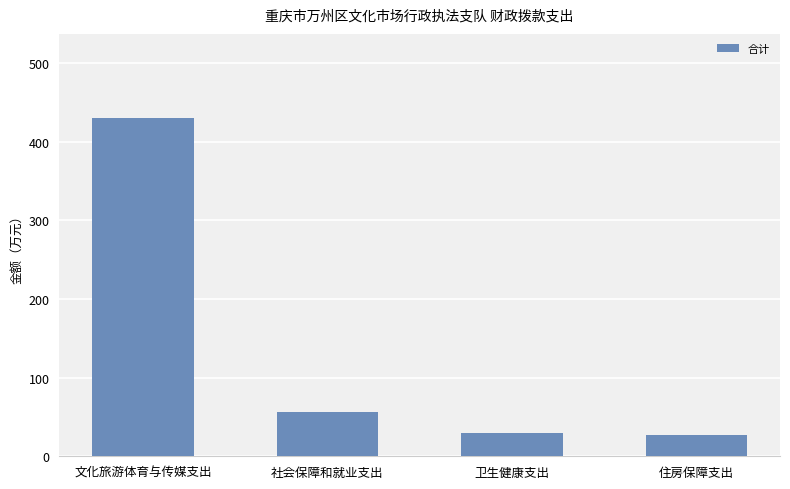

Reading right to left, list all the values displayed in this chart.

住房保障支出=26.9	卫生健康支出=29.7	社会保障和就业支出=56.6	文化旅游体育与传媒支出=429.6